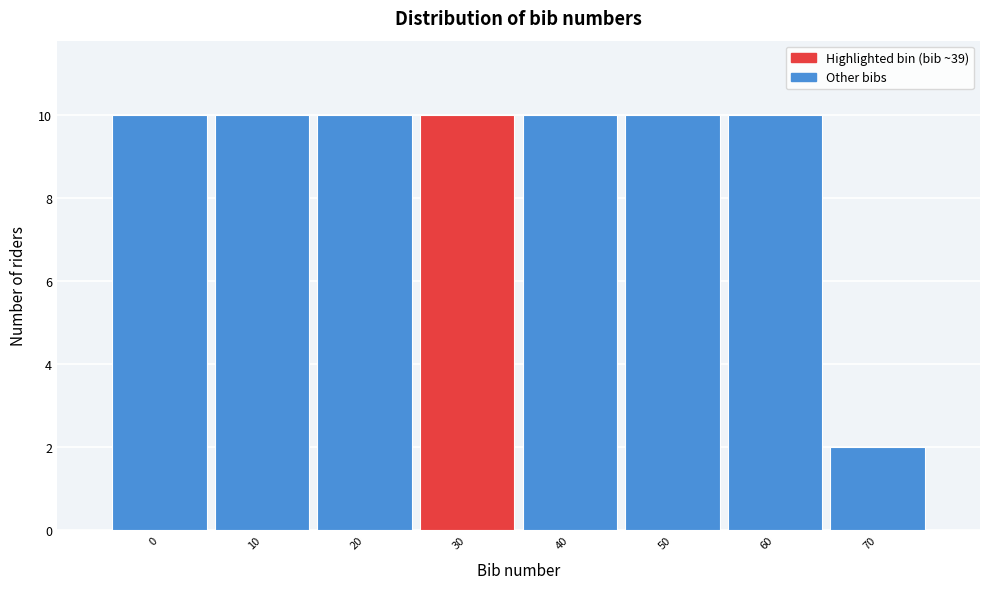

Reading left to right, transcribe all the data shown in this chart.

10	10	10	10	10	10	10	2